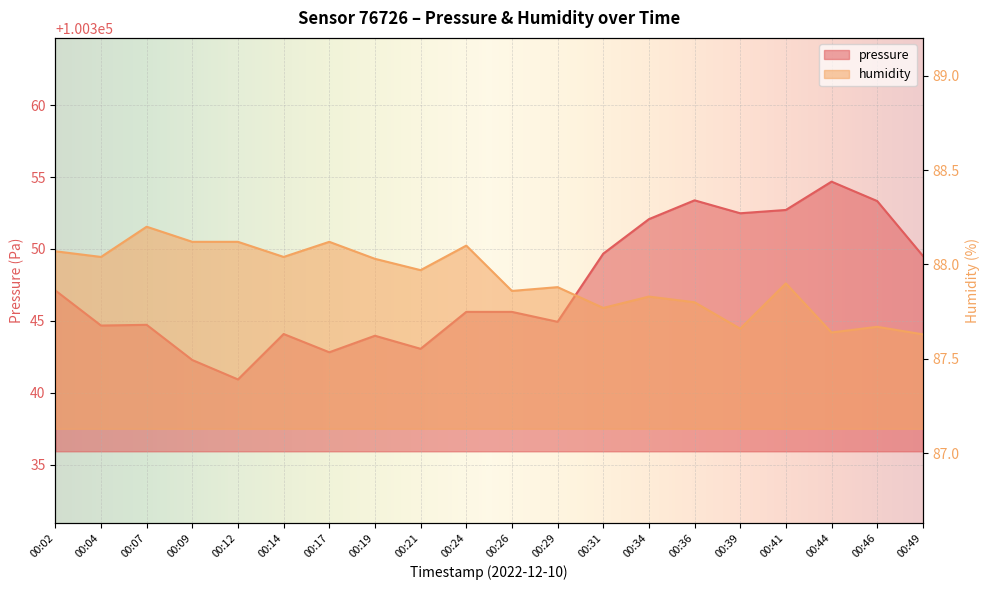

Where is the first local minimum for pressure?

00:04